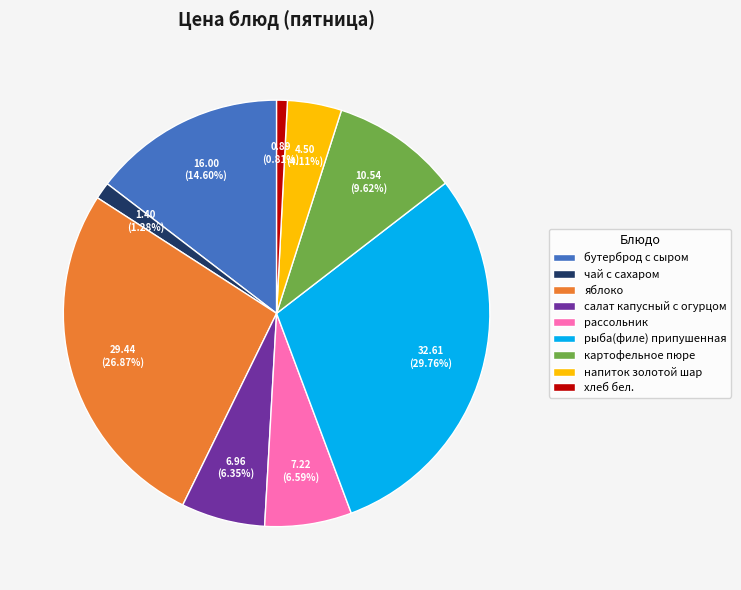

Which slice is the largest?

рыба(филе) припушенная